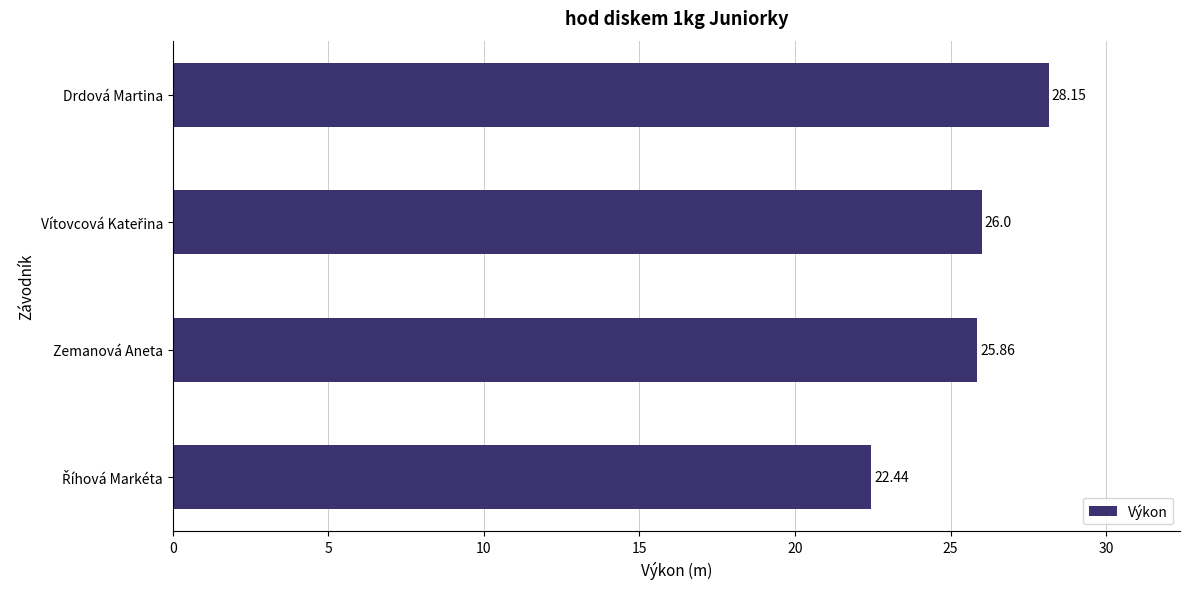

What is the sum of all values?

102.5